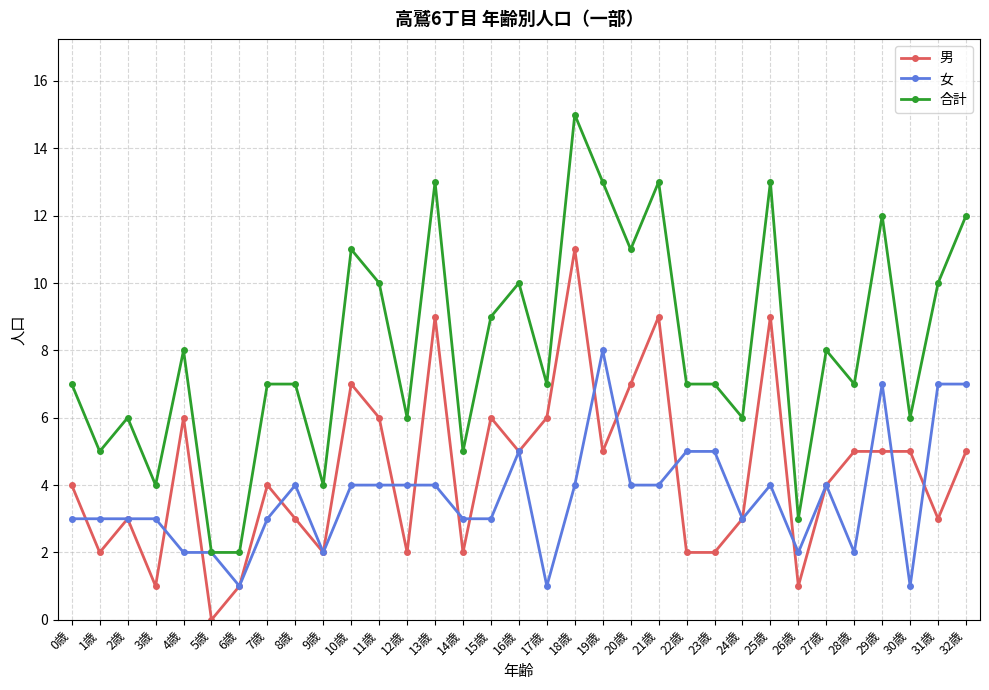

What value does the 男 series have at 21歳?

9